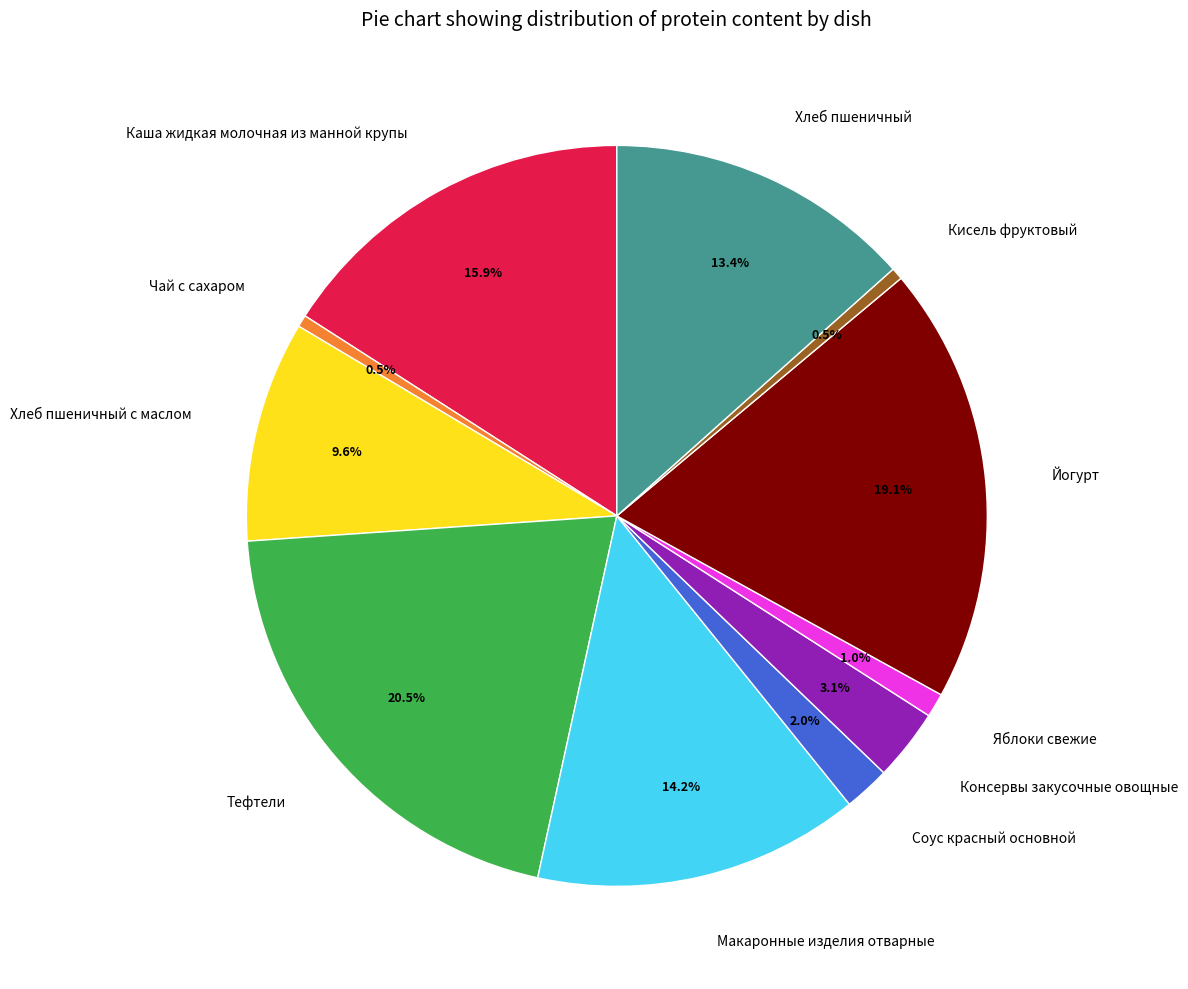

Which has a higher value, Хлеб пшеничный or Чай с сахаром?

Хлеб пшеничный